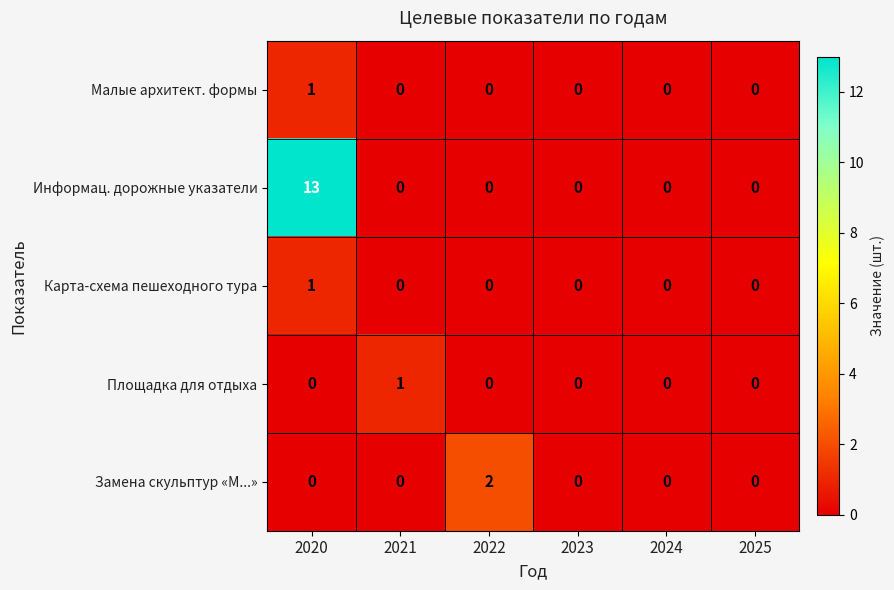

Which series has the largest range (max minus min)?

Информац. дорожные указатели